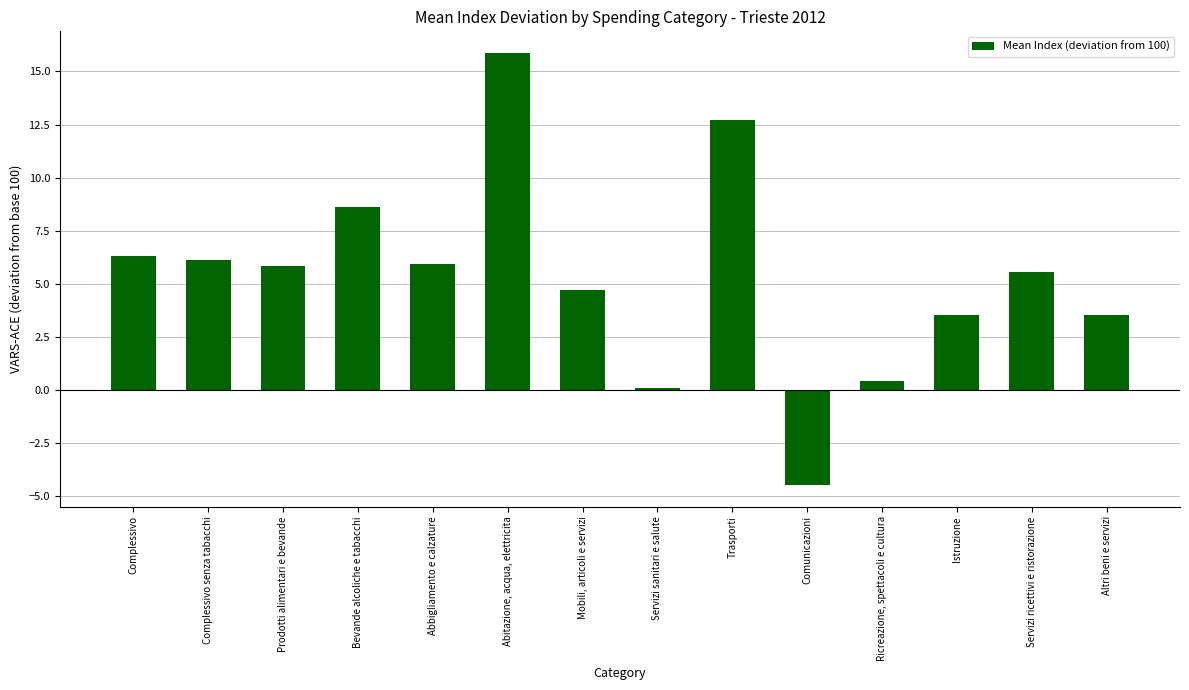

The value at Complessivo is 6.3. True or false?

True